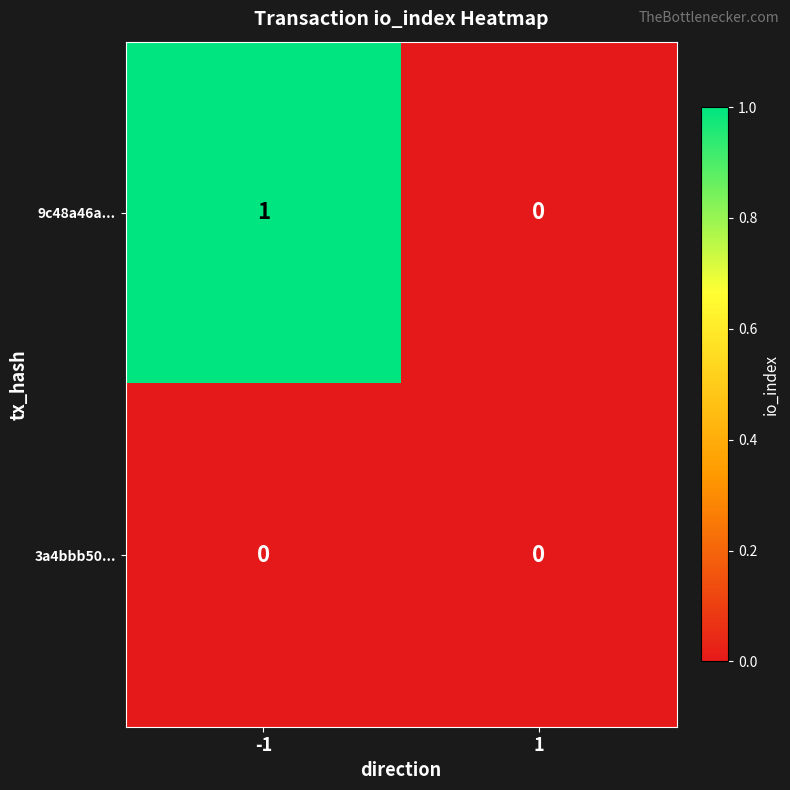

Which series has the largest total across all categories?

9c48a46a...